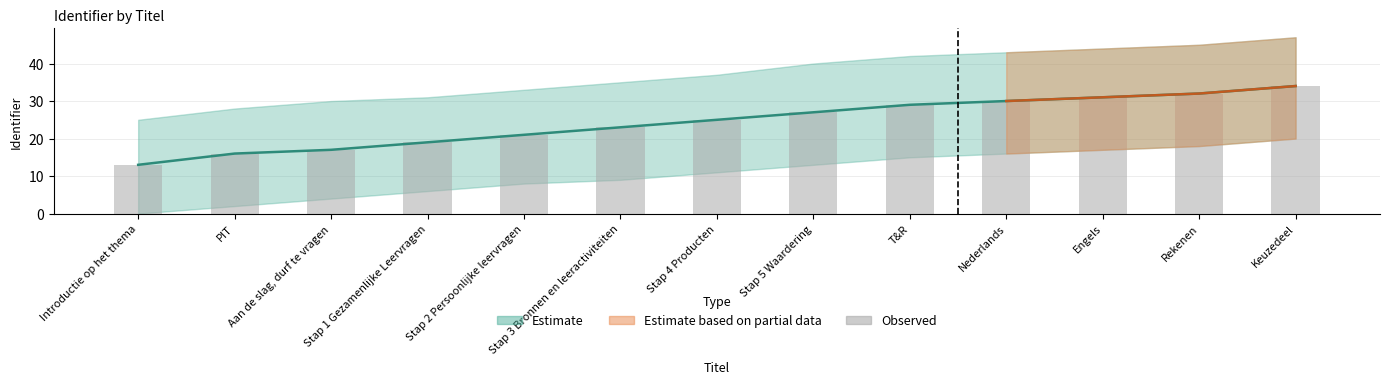

Count the number of categories in the chart.

13